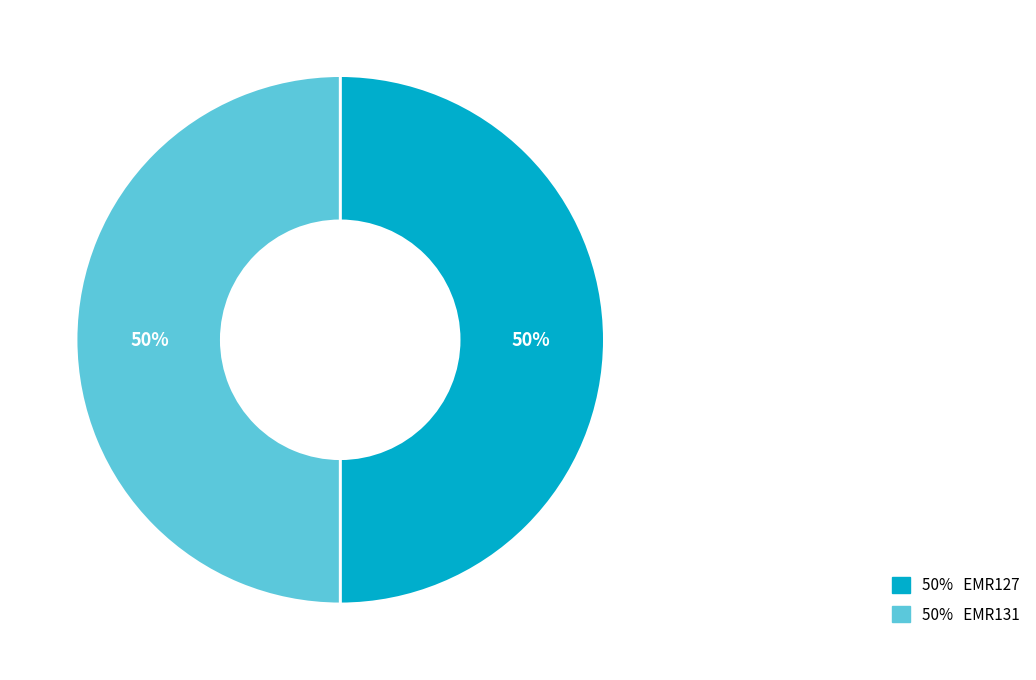

Count the number of slices in the pie.

2